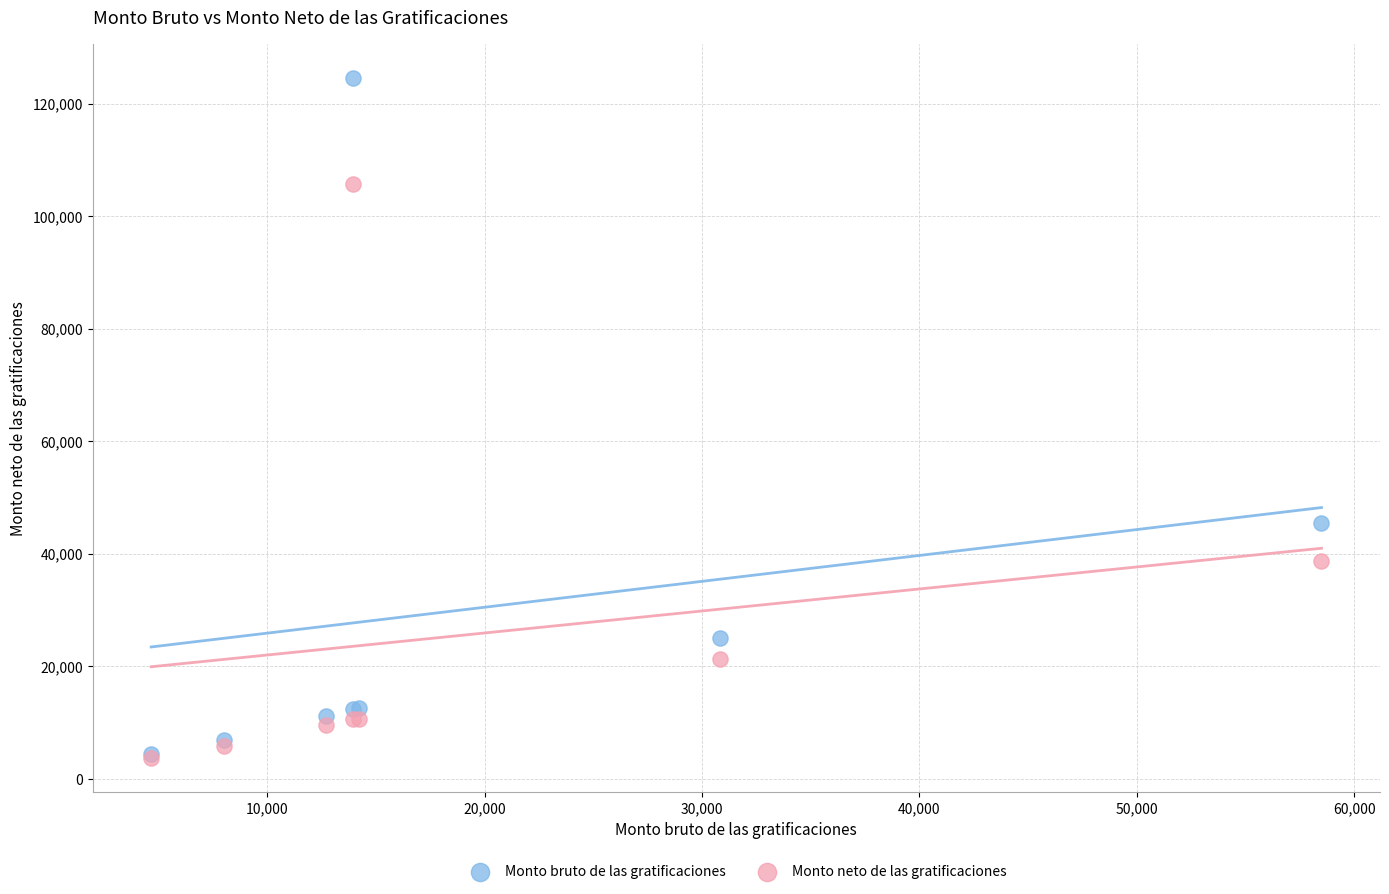

Across all series, what Y value is closest to 64087?

45479.6